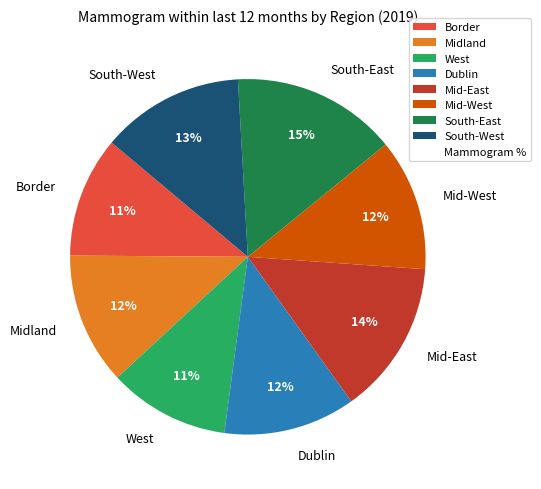

Is South-West the majority of the pie?

No